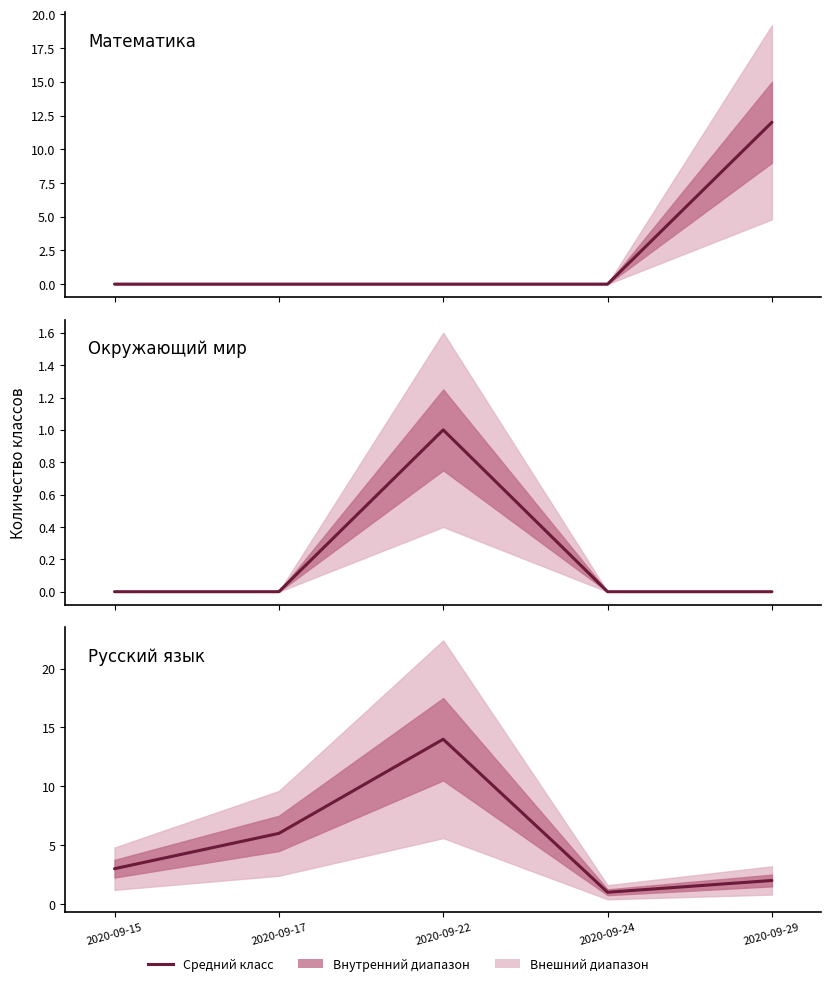

Where is Математика nearest to the value 6?

2020-09-15